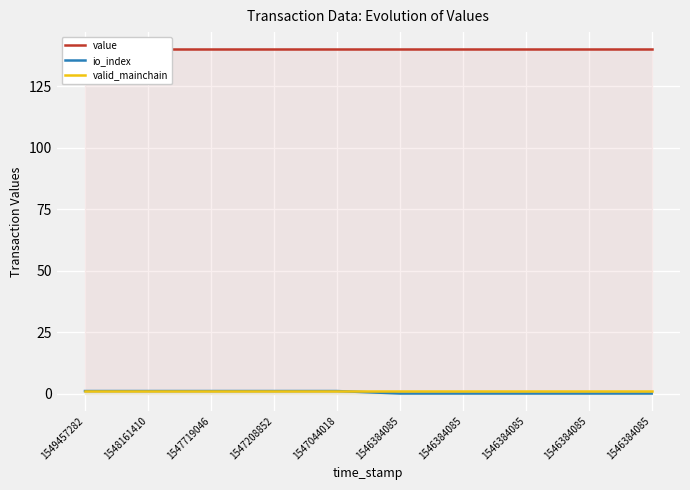

True or false: io_index has a value of 0.4 at 1546384085.

False